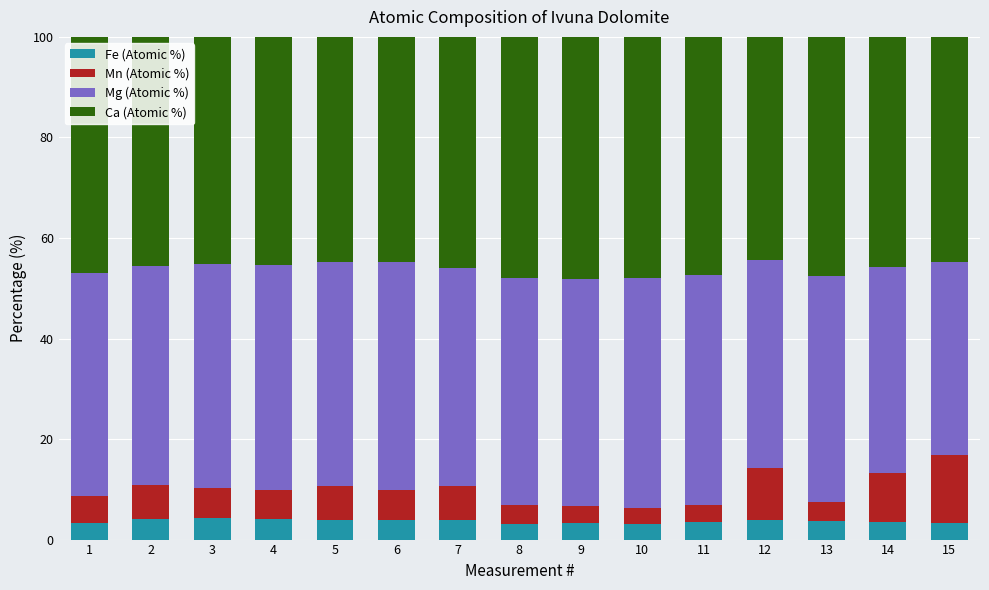

What is the total value across all series at 12?

100.0